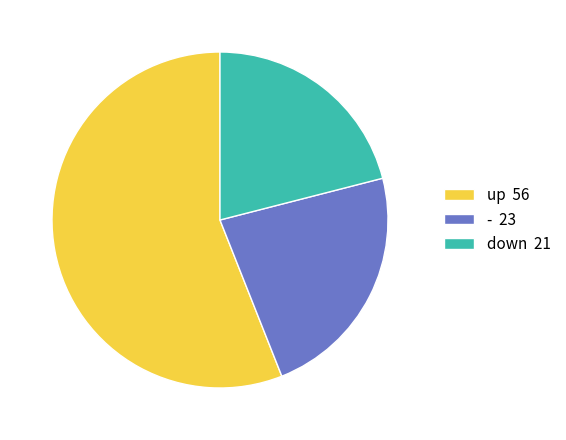

Is the sum of - 23 and down 21 greater than half?

No